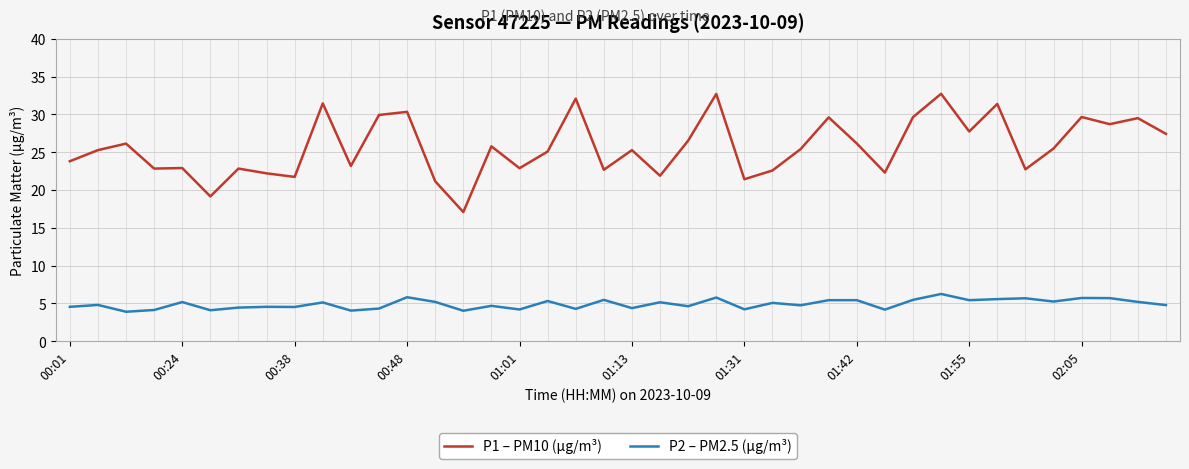

Rank the series by their maximum value, from lowest to highest.

P2 – PM2.5 (µg/m³), P1 – PM10 (µg/m³)